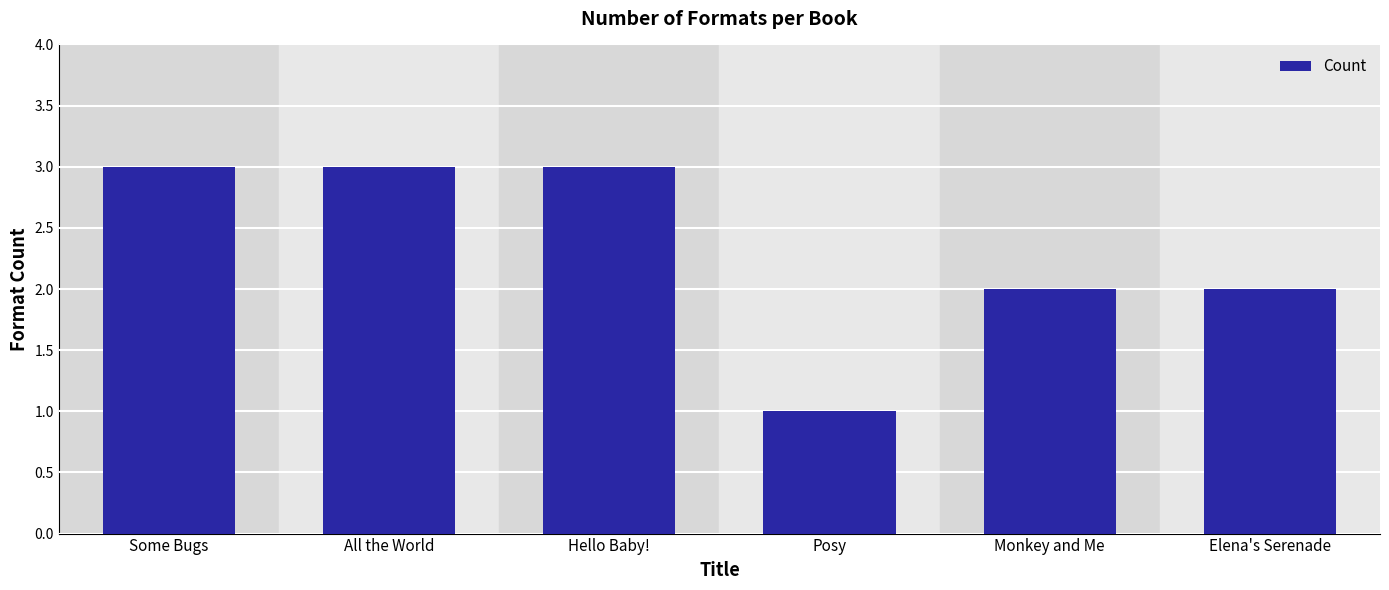

What is the label of the 5th bar from the right?

All the World